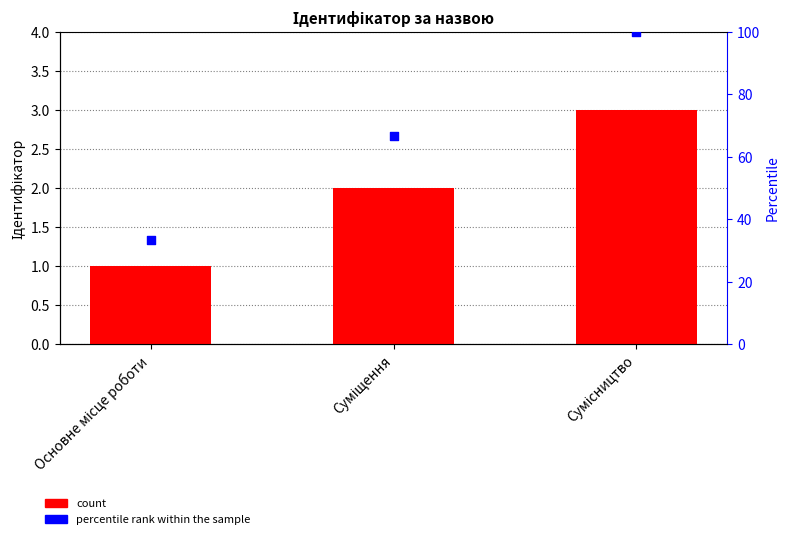

Is the value of percentile rank within the sample at Основне місце роботи greater than the value of Ідентифікатор at Основне місце роботи?

Yes